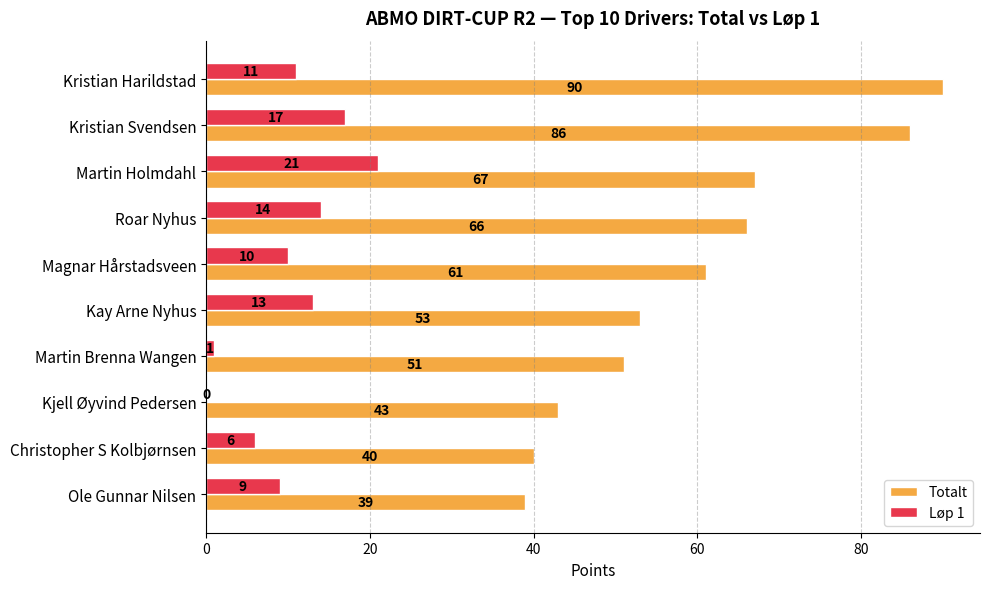

Which series has the largest total across all categories?

Totalt